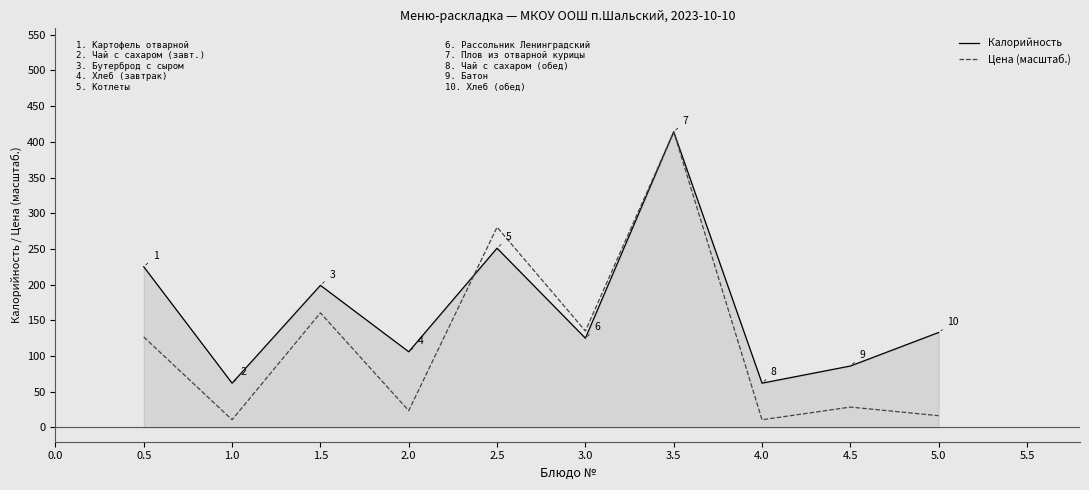

Which series changed the most between 2.0 and 3.5?

Цена (масштаб.)